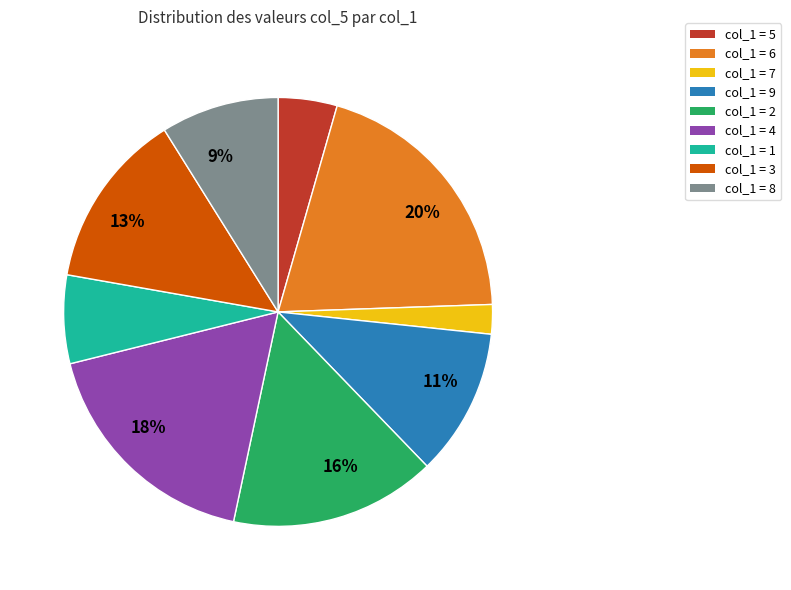

To the nearest percent, what is the difference between the largest and smallest slice percentages?

18%